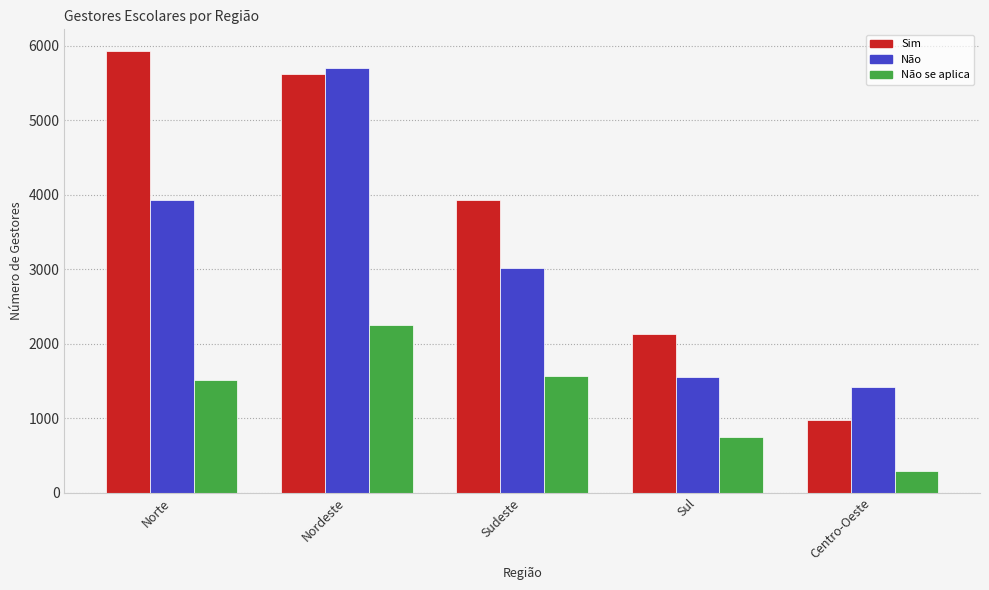

Is it true that Sim equals 1903 at Nordeste?

False